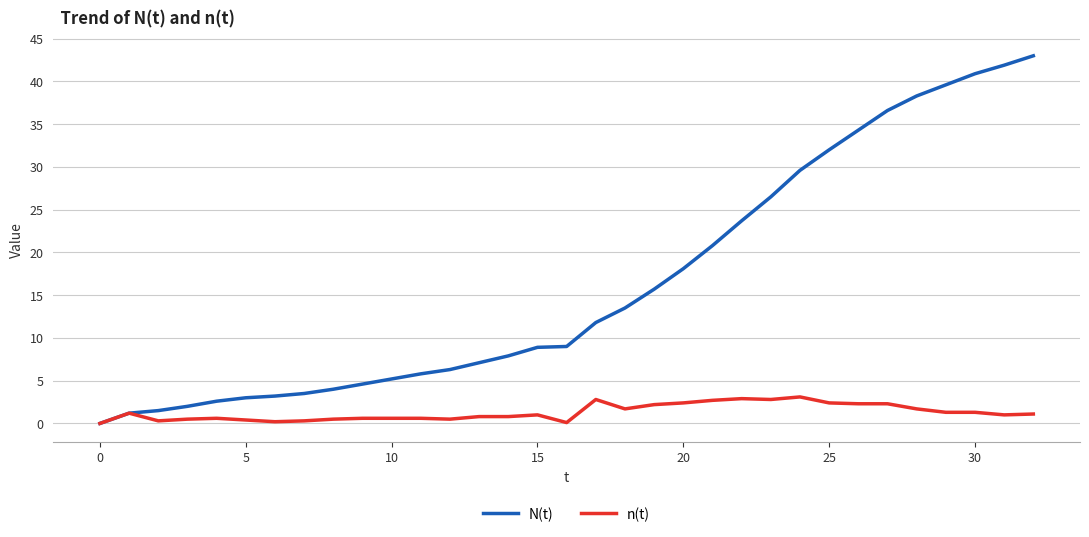

Rank the series by their average value, from lowest to highest.

n(t), N(t)